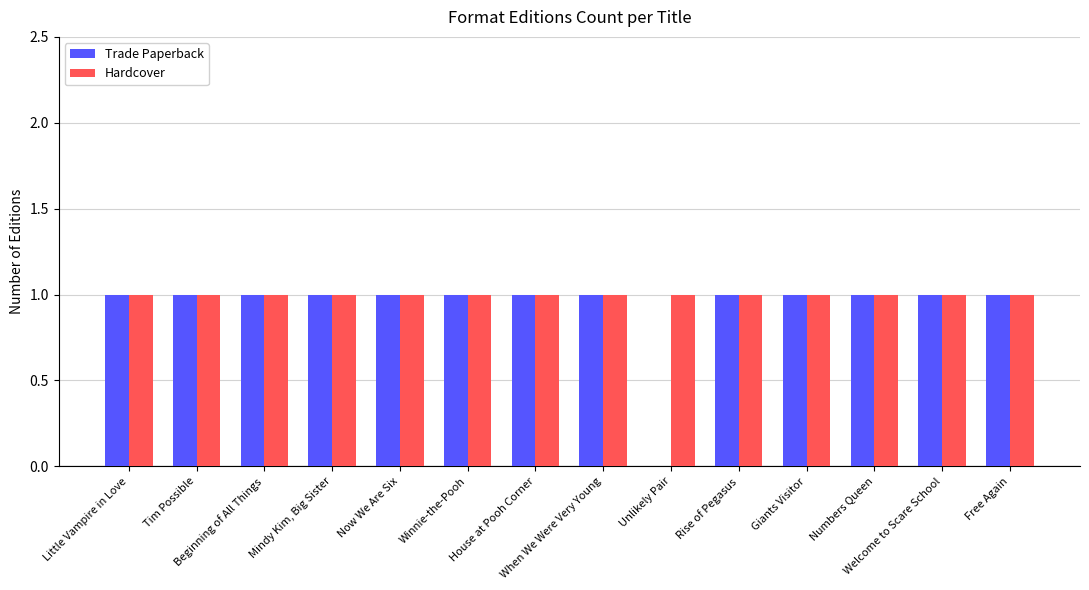

Are the bars grouped side by side (vs. stacked)?

Yes